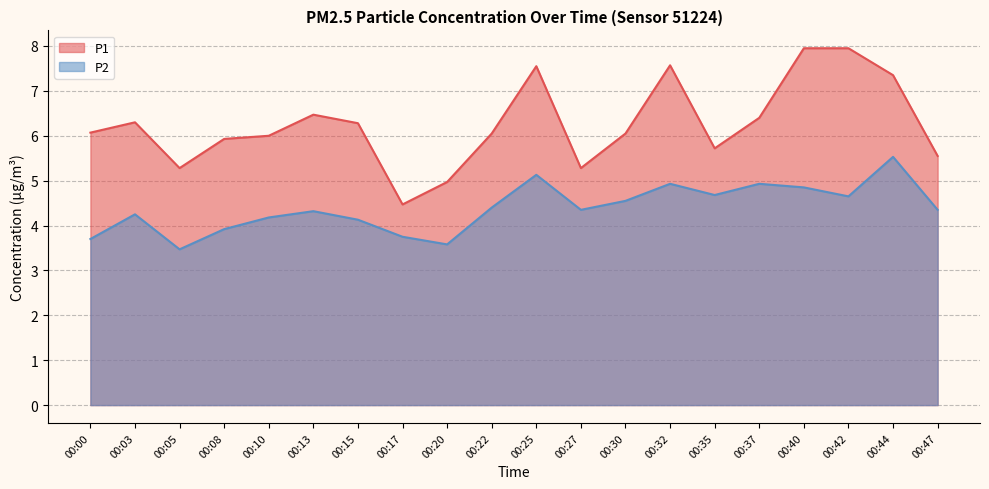

Is it true that P2 equals 4.1 at 00:15?

True